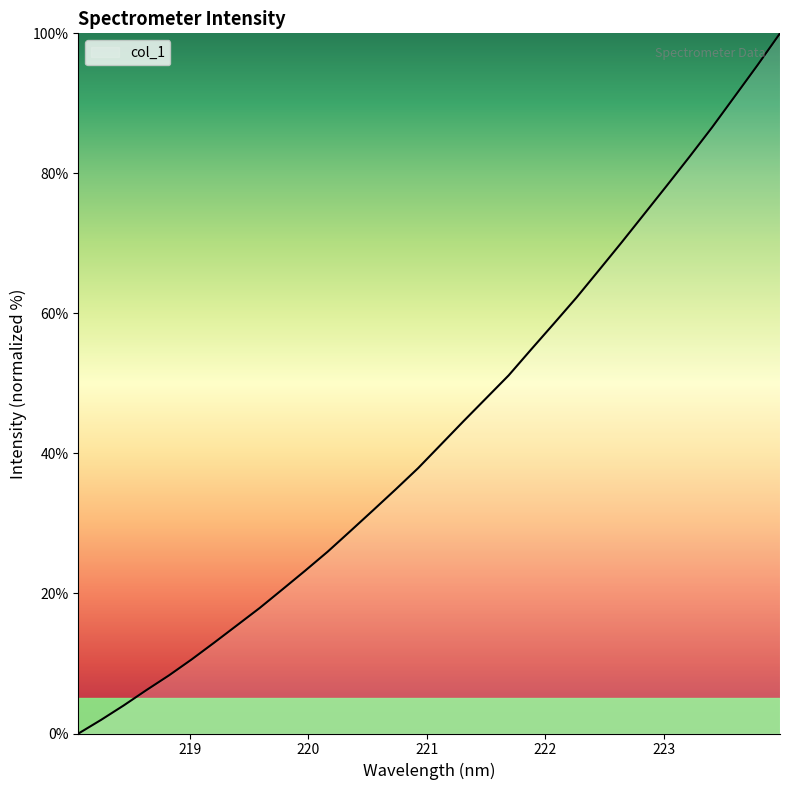

What is the difference between the maximum and minimum values?

100.0